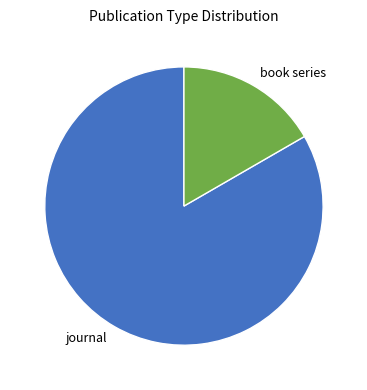

Which slice is the largest?

journal